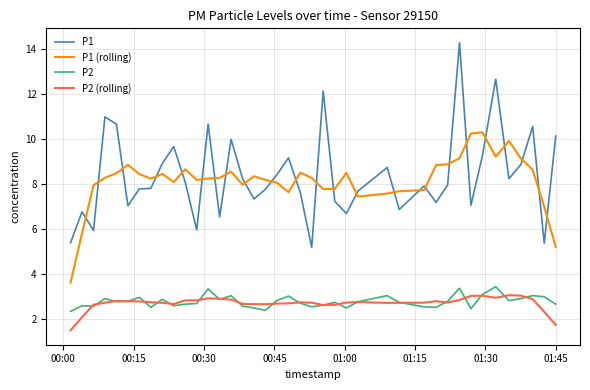

What is the minimum value shown in the chart?

1.5